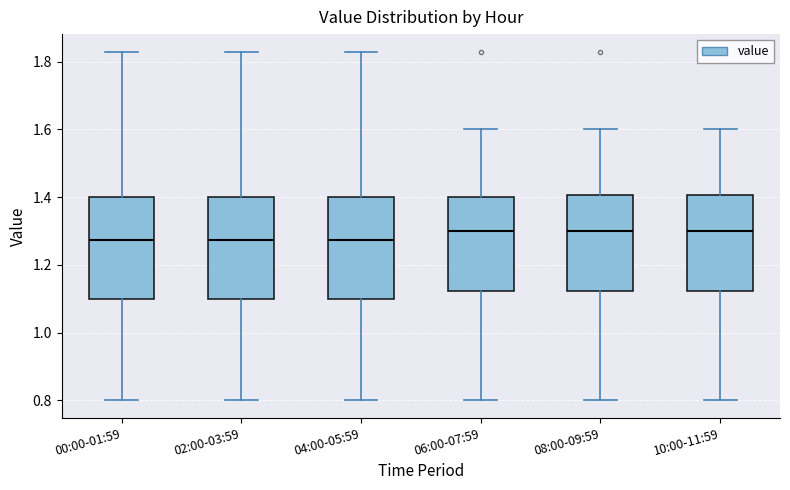

Where does the lower whisker of the box for 00:00-01:59 end on the y-axis? The values are not printed on the chart, so give them approximately, as read against the axis.

0.80